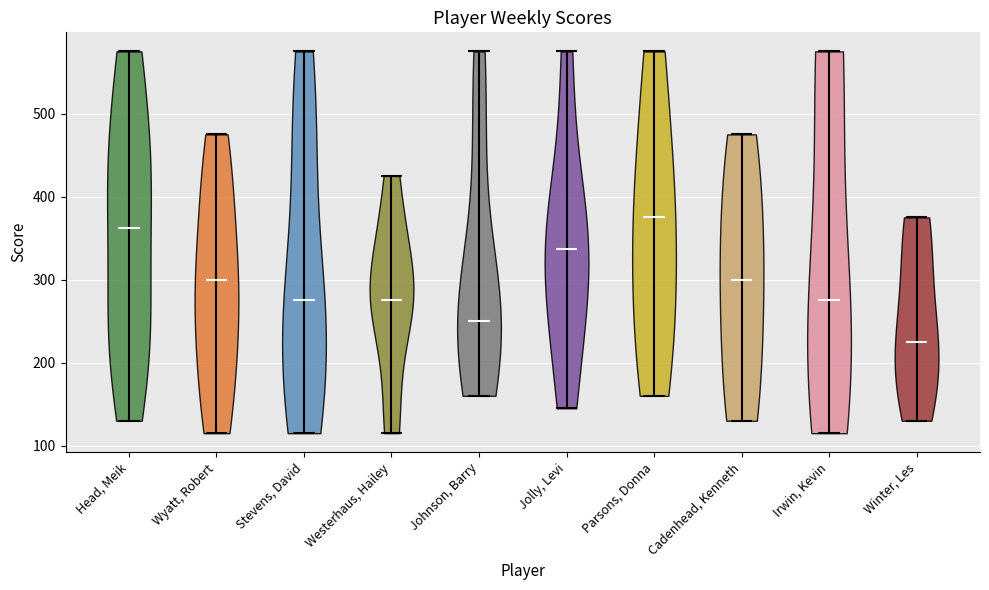

Which violin has the highest median line?

Parsons, Donna